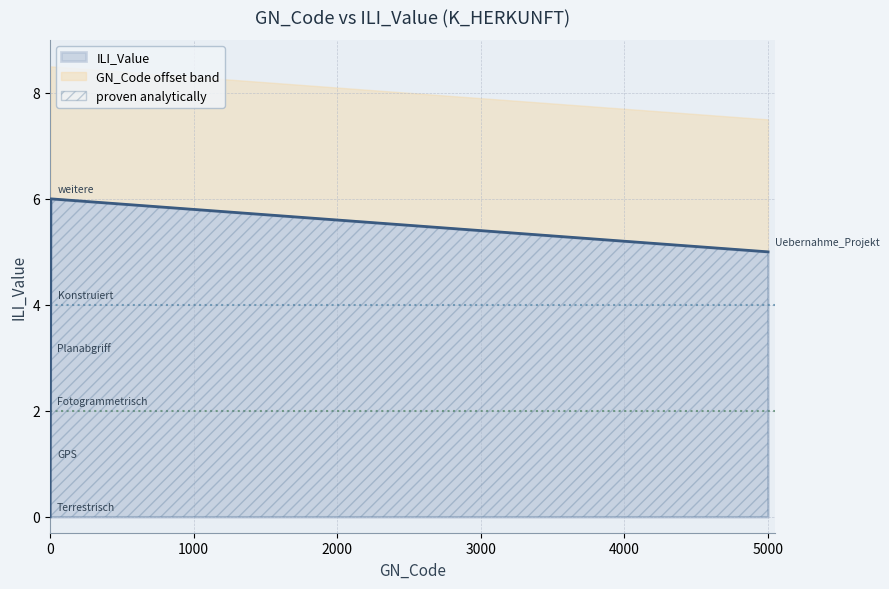

What is the difference between the maximum and minimum values?

6